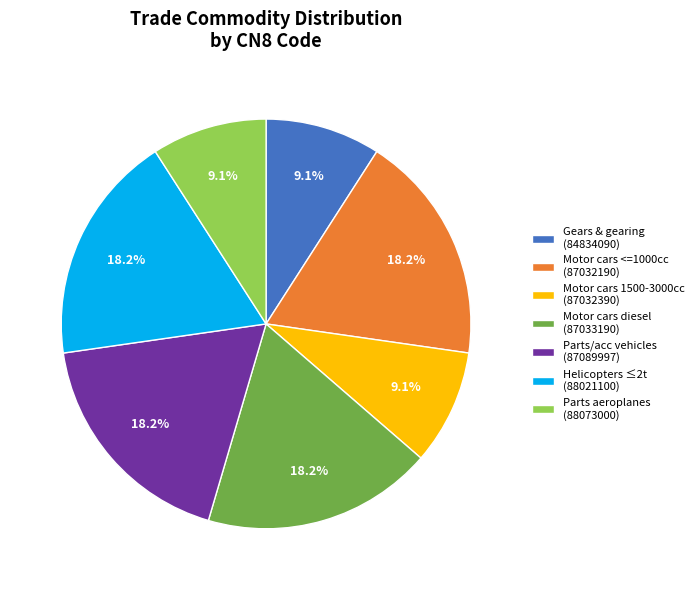

What is the ratio of the value at Motor cars diesel (87033190) to the value at Gears & gearing (84834090)?

2.0